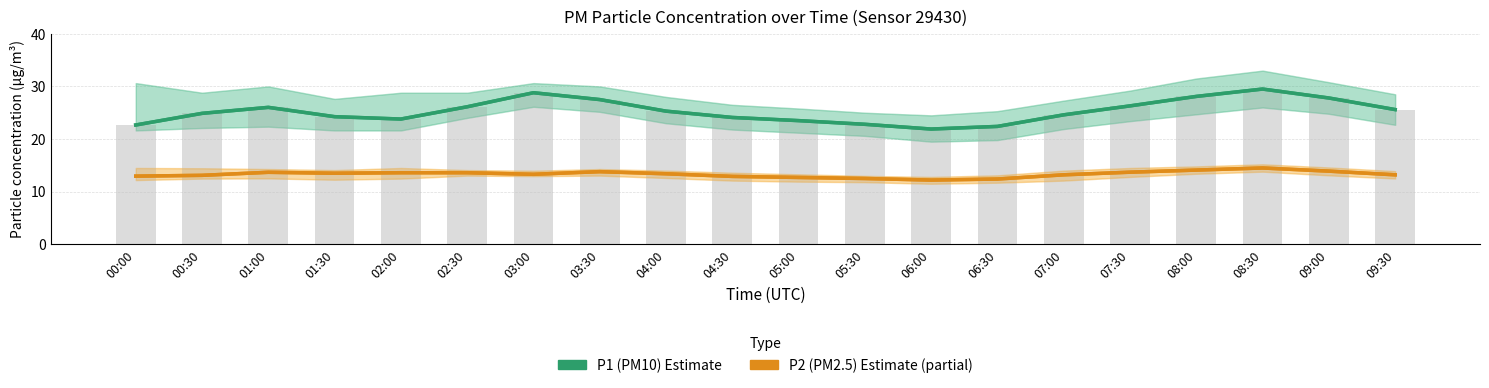

Reading left to right, what are all the values shown in this chart?

P1 (PM10): 00:00=22.7	00:30=24.9	01:00=26.0	01:30=24.2	02:00=23.8	02:30=26.1	03:00=28.8	03:30=27.5	04:00=25.3	04:30=24.1	05:00=23.5	05:30=22.8	06:00=21.9	06:30=22.4	07:00=24.6	07:30=26.3	08:00=28.1	08:30=29.5	09:00=27.8	09:30=25.6
P2 (PM2.5): 00:00=12.9	00:30=13.1	01:00=13.7	01:30=13.5	02:00=13.6	02:30=13.6	03:00=13.3	03:30=13.8	04:00=13.4	04:30=12.9	05:00=12.7	05:30=12.5	06:00=12.2	06:30=12.4	07:00=13.2	07:30=13.7	08:00=14.1	08:30=14.5	09:00=13.9	09:30=13.2
P1 readings: 00:00=22.7	00:30=24.9	01:00=26.0	01:30=24.2	02:00=23.8	02:30=26.1	03:00=28.8	03:30=27.5	04:00=25.3	04:30=24.1	05:00=23.5	05:30=22.8	06:00=21.9	06:30=22.4	07:00=24.6	07:30=26.3	08:00=28.1	08:30=29.5	09:00=27.8	09:30=25.6